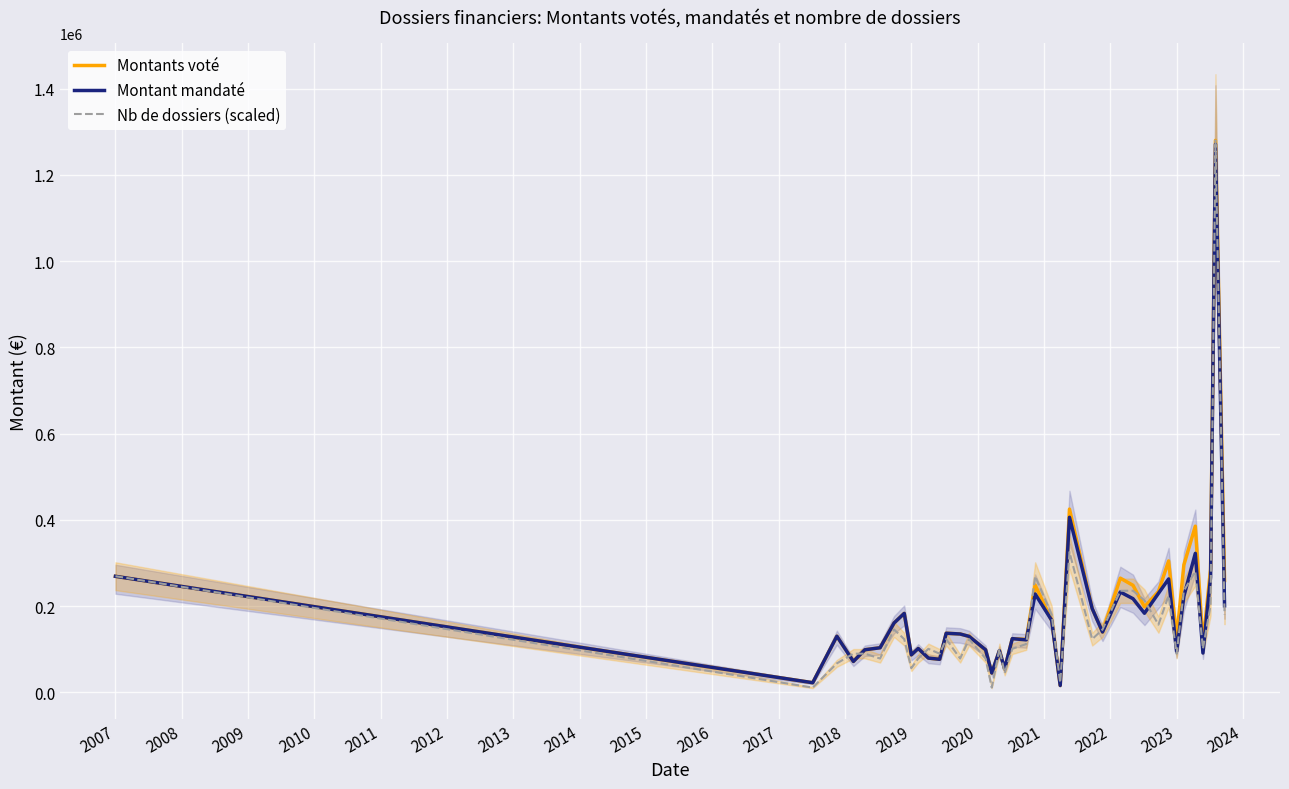

What is the difference between the highest and lowest values at 2018?

13705.9